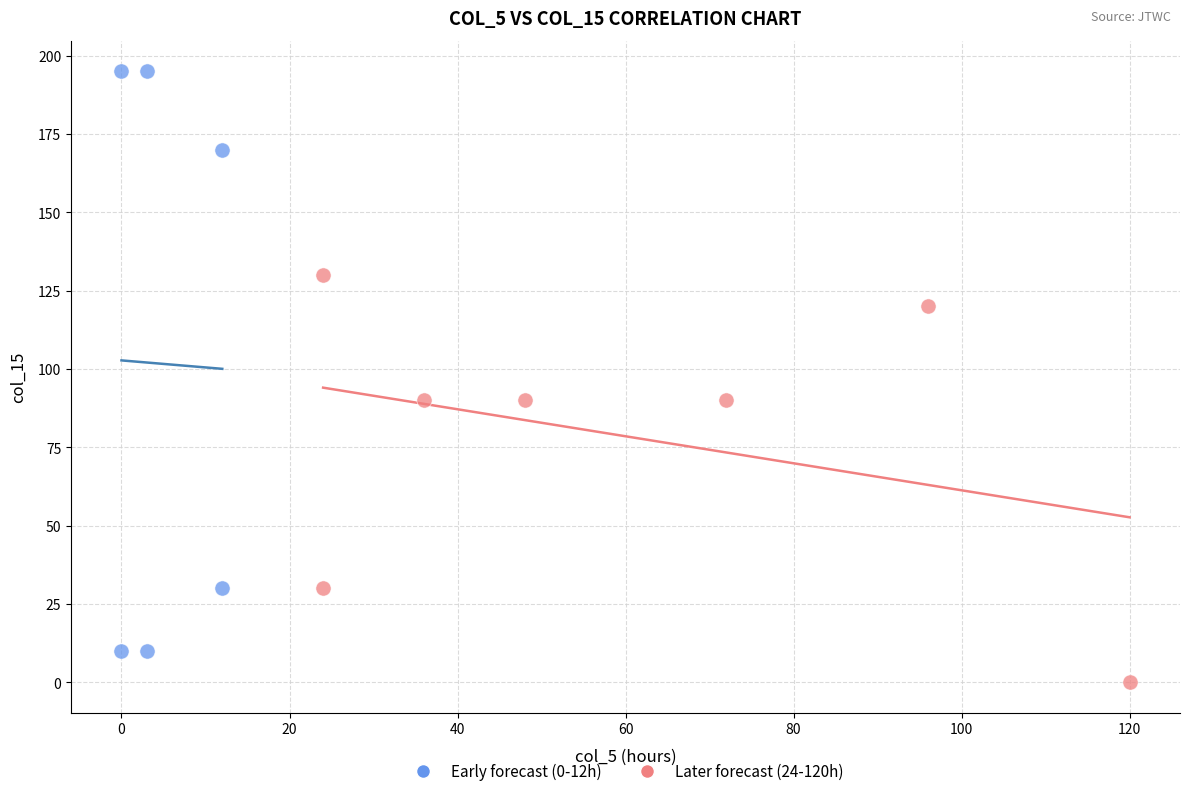

Which series reaches the maximum Y coordinate?

Early forecast (0-12h)